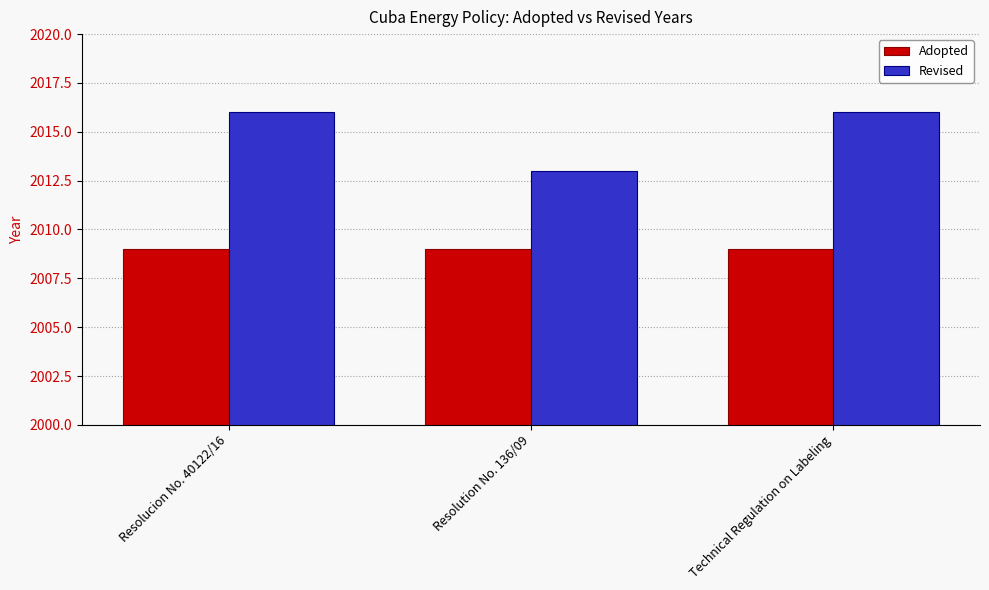

The Revised series shows 3365 at Technical Regulation on Labeling. True or false?

False